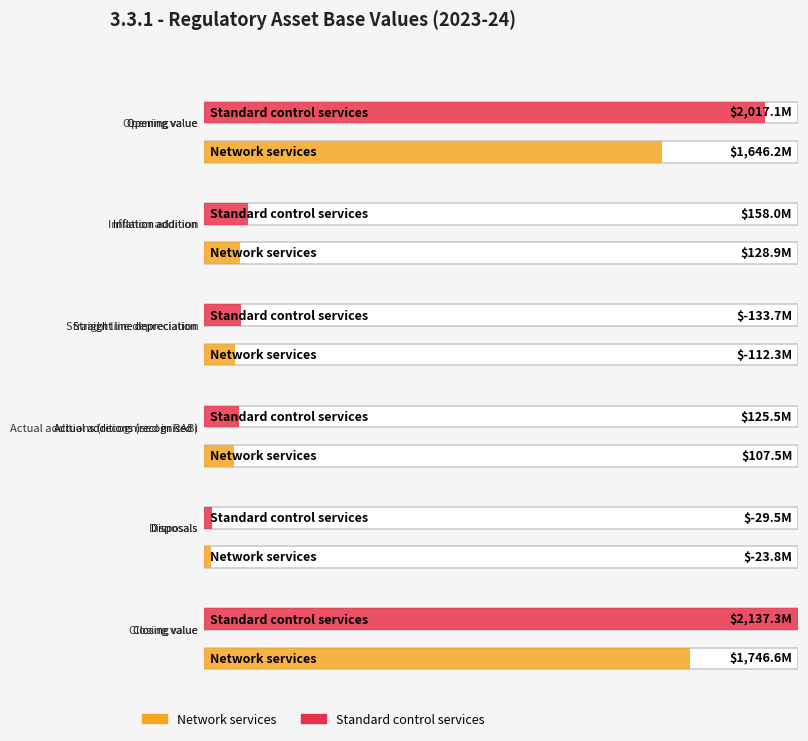

What is the difference between the highest and lowest values at Inflation addition?

29048045